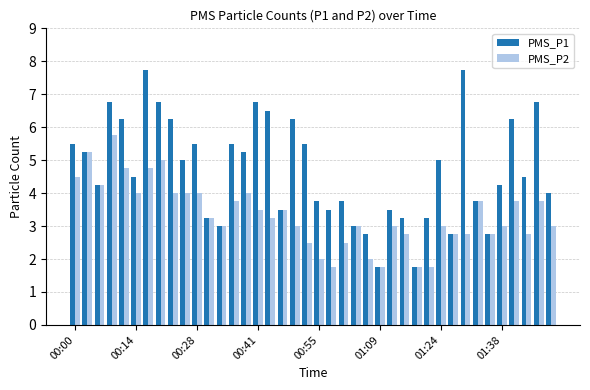

Which series has the largest range (max minus min)?

PMS_P1